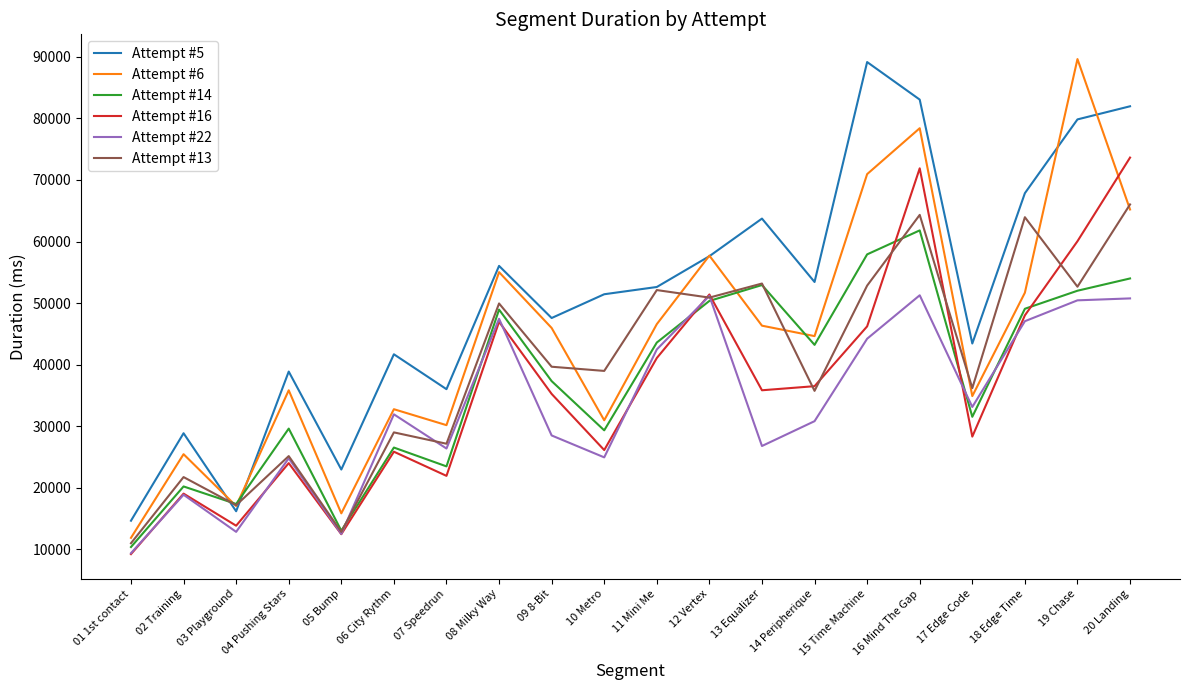

What is the sum of the Attempt #22 values at 13 Equalizer and 16 Mind The Gap?

78067